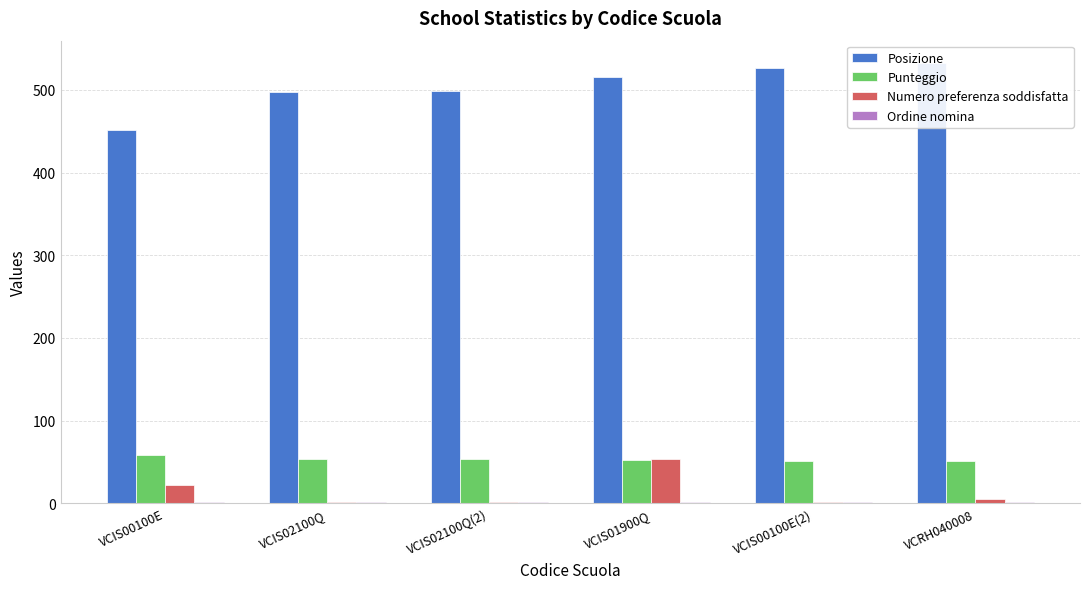

Reading left to right, transcribe all the data shown in this chart.

Posizione: 451.0	498.0	499.0	516.0	527.0	533.0
Punteggio: 58.0	53.0	53.0	52.0	51.0	50.5
Numero preferenza soddisfatta: 22.0	2.0	1.0	53.0	2.0	5.0
Ordine nomina: 1.0	1.0	2.0	1.0	1.0	1.0